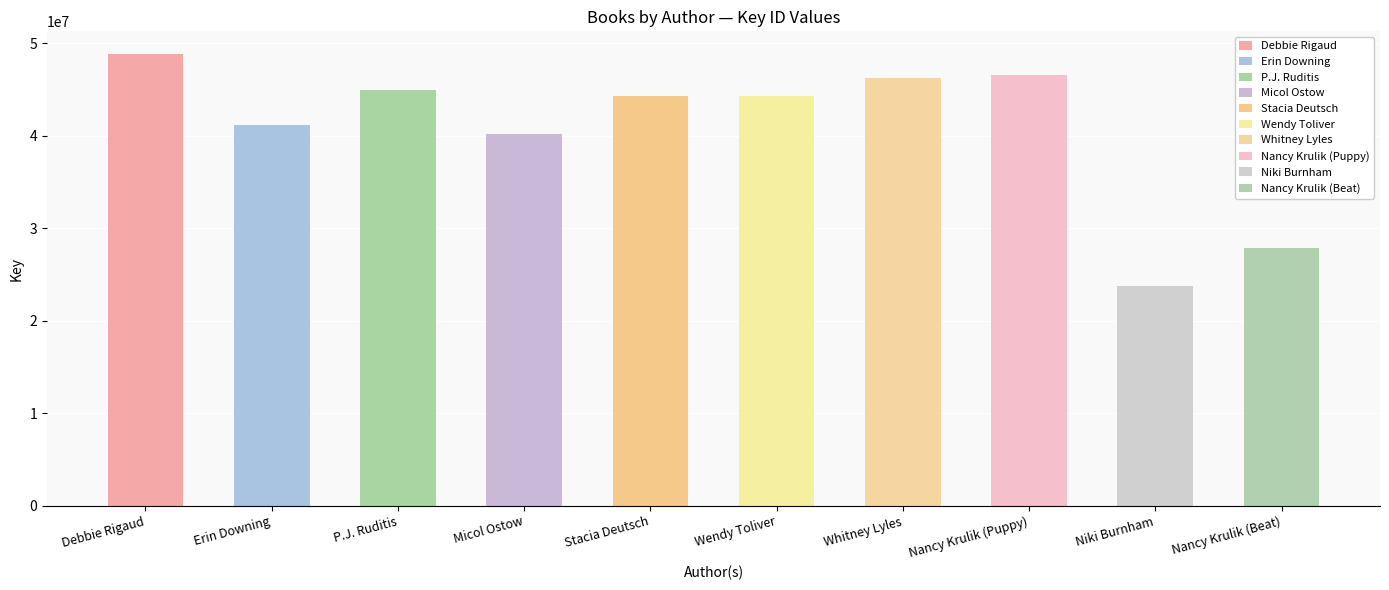

Count the number of values greater than 44305556.

4